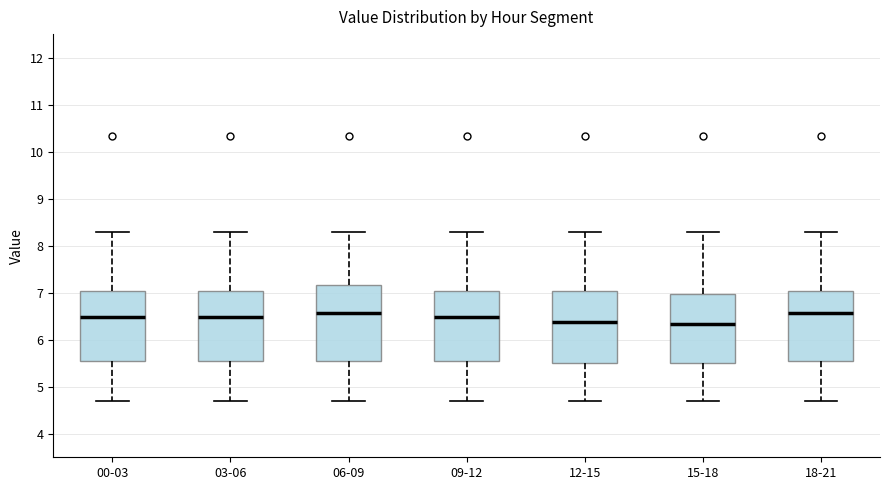

Reading left to right, read every box against the y-axis: the position of its median line, the range the box covers, and the ends of its whiskers. The values are not printed on the chart, so give them approximately, as read against the axis.

00-03: median 6.5, box 5.6 to 7.0, whiskers 4.7 to 8.3
03-06: median 6.5, box 5.6 to 7.0, whiskers 4.7 to 8.3
06-09: median 6.6, box 5.6 to 7.2, whiskers 4.7 to 8.3
09-12: median 6.5, box 5.6 to 7.0, whiskers 4.7 to 8.3
12-15: median 6.4, box 5.5 to 7.0, whiskers 4.7 to 8.3
15-18: median 6.3, box 5.5 to 7.0, whiskers 4.7 to 8.3
18-21: median 6.6, box 5.6 to 7.0, whiskers 4.7 to 8.3